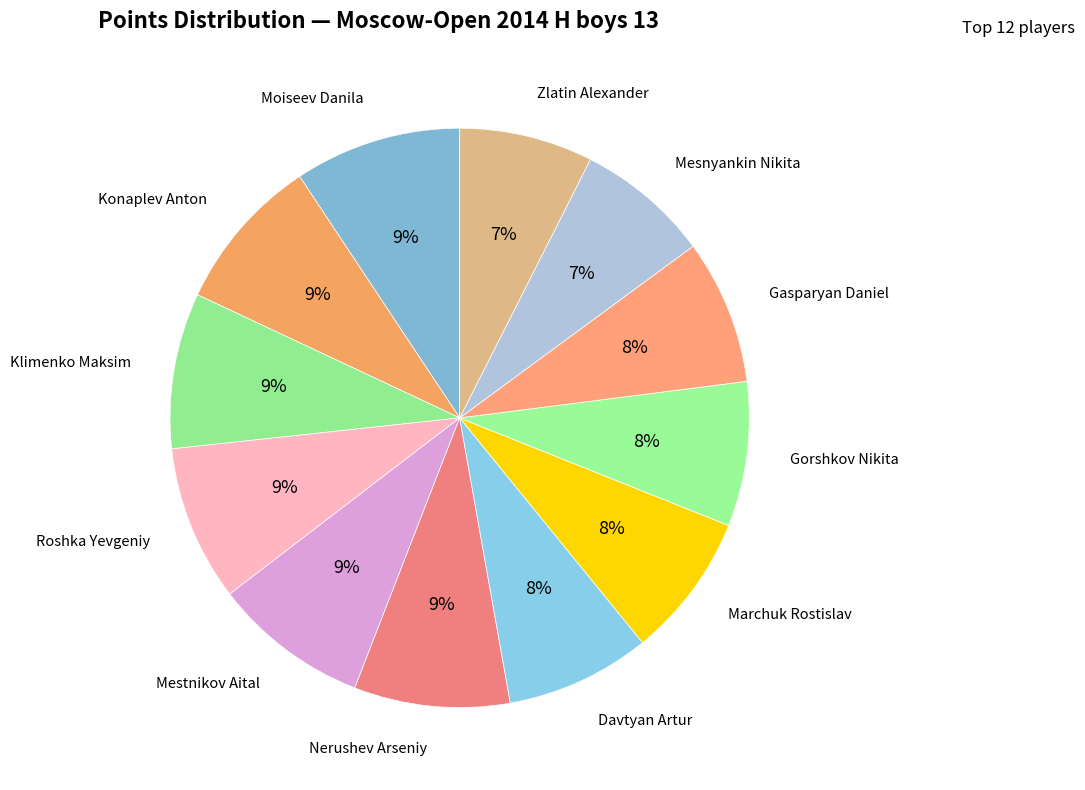

Is Mesnyankin Nikita the majority of the pie?

No